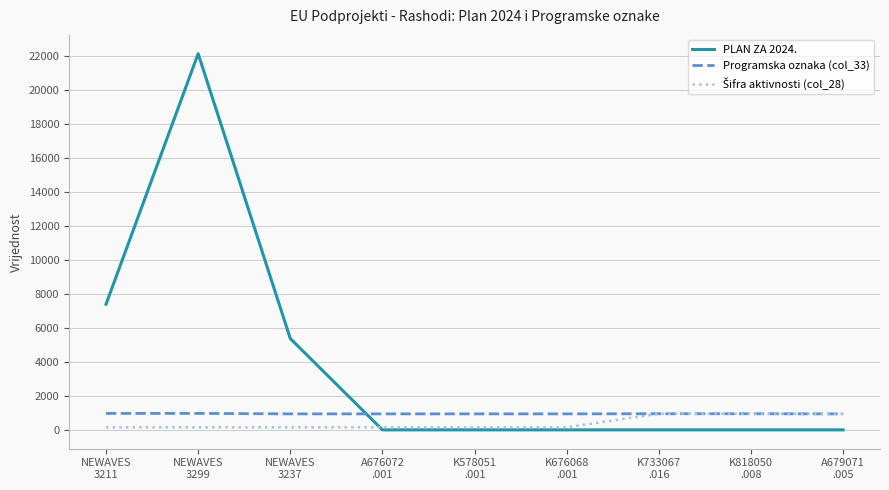

True or false: PLAN ZA 2024. has a value of 0 at K818050
.008.

True